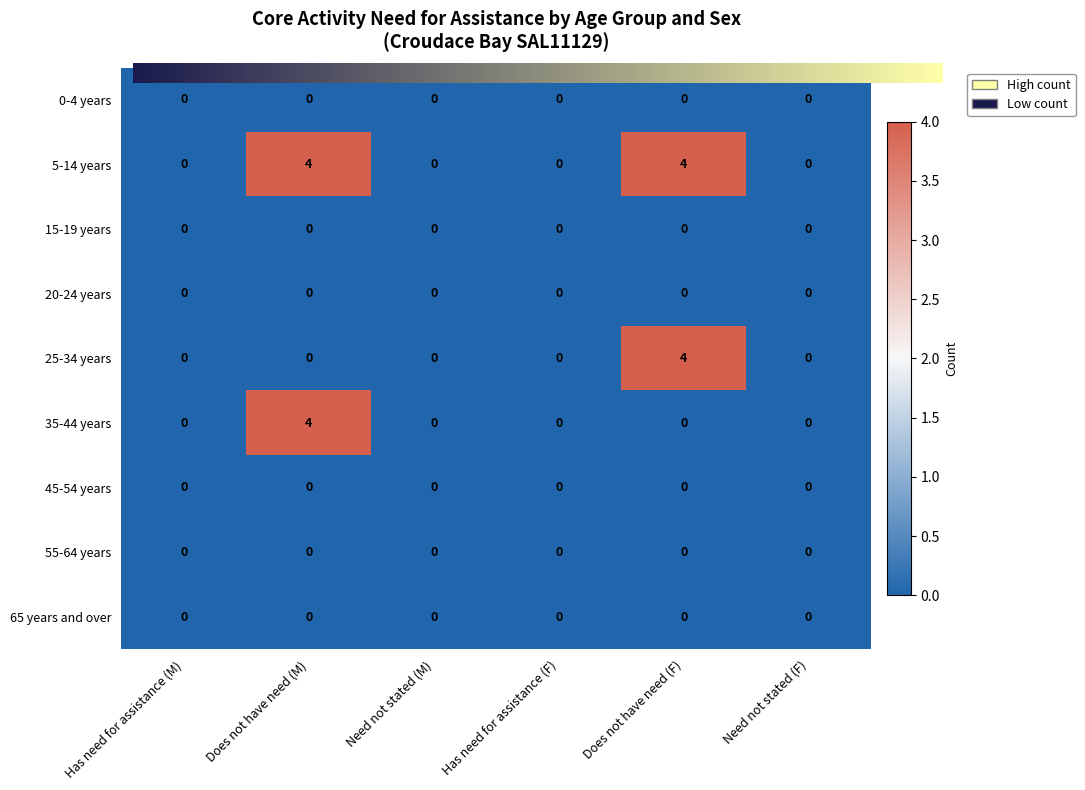

Reading right to left, extract all data points from this chart.

0-4 years: 0	0	0	0	0	0
5-14 years: 0	4	0	0	4	0
15-19 years: 0	0	0	0	0	0
20-24 years: 0	0	0	0	0	0
25-34 years: 0	4	0	0	0	0
35-44 years: 0	0	0	0	4	0
45-54 years: 0	0	0	0	0	0
55-64 years: 0	0	0	0	0	0
65 years and over: 0	0	0	0	0	0